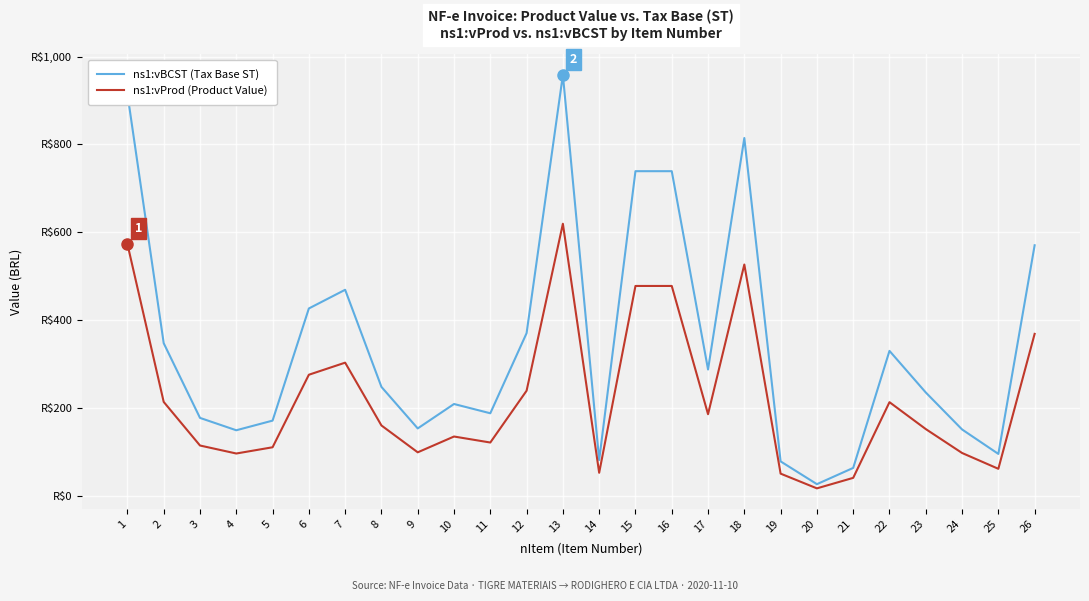

List the labels in order of ns1:vBCST (Tax Base ST) value, largest first.

13, 1, 18, 15, 16, 26, 7, 6, 12, 2, 22, 17, 8, 23, 10, 11, 3, 5, 9, 24, 4, 25, 14, 19, 21, 20